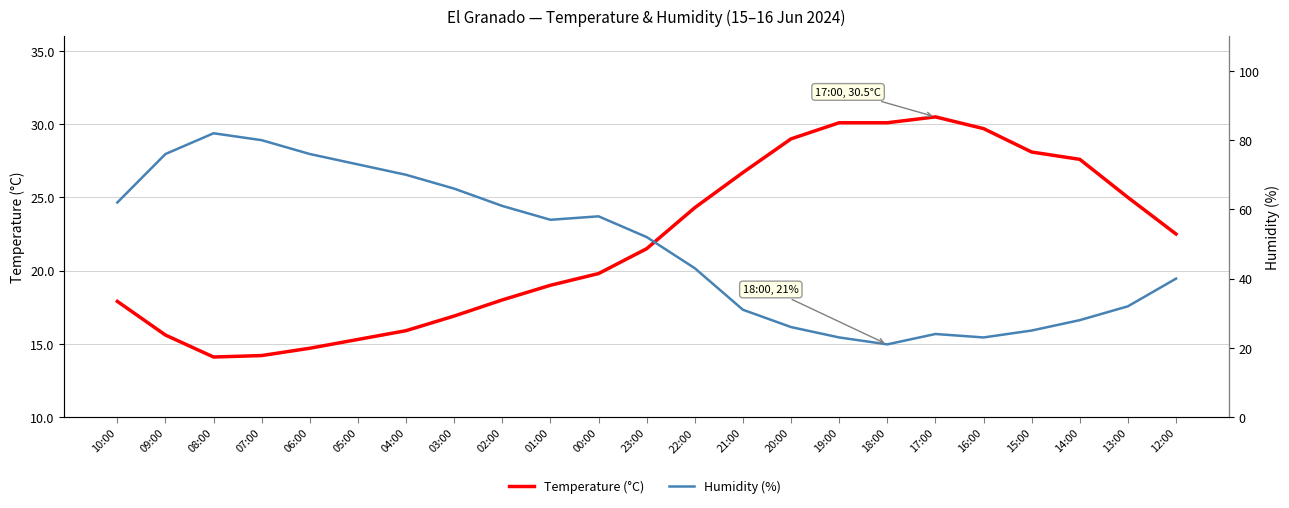

Reading left to right, transcribe all the data shown in this chart.

Temperature (°C): 10:00=17.9	09:00=15.6	08:00=14.1	07:00=14.2	06:00=14.7	05:00=15.3	04:00=15.9	03:00=16.9	02:00=18.0	01:00=19.0	00:00=19.8	23:00=21.5	22:00=24.3	21:00=26.7	20:00=29.0	19:00=30.1	18:00=30.1	17:00=30.5	16:00=29.7	15:00=28.1	14:00=27.6	13:00=25.0	12:00=22.5
Humidity (%): 10:00=62.0	09:00=76.0	08:00=82.0	07:00=80.0	06:00=76.0	05:00=73.0	04:00=70.0	03:00=66.0	02:00=61.0	01:00=57.0	00:00=58.0	23:00=52.0	22:00=43.0	21:00=31.0	20:00=26.0	19:00=23.0	18:00=21.0	17:00=24.0	16:00=23.0	15:00=25.0	14:00=28.0	13:00=32.0	12:00=40.0